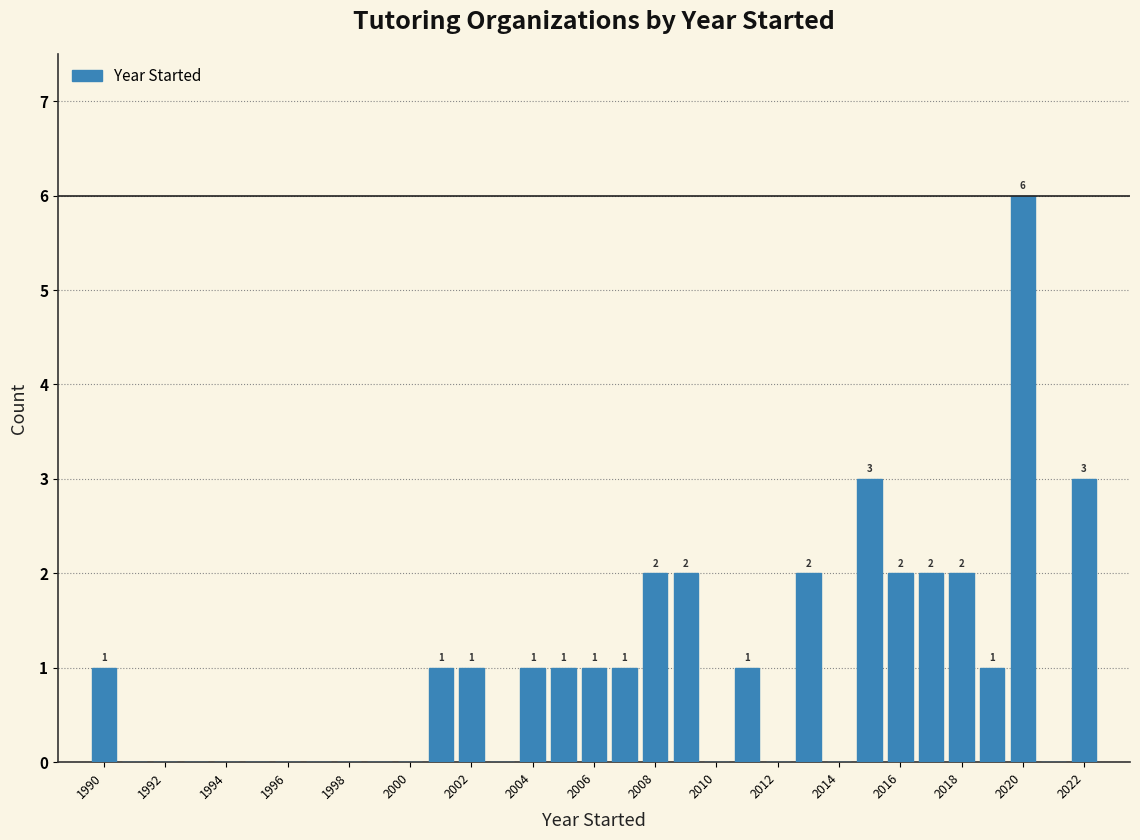

Over which range of the x-axis is the bar tallest?

2019.5 to 2020.5